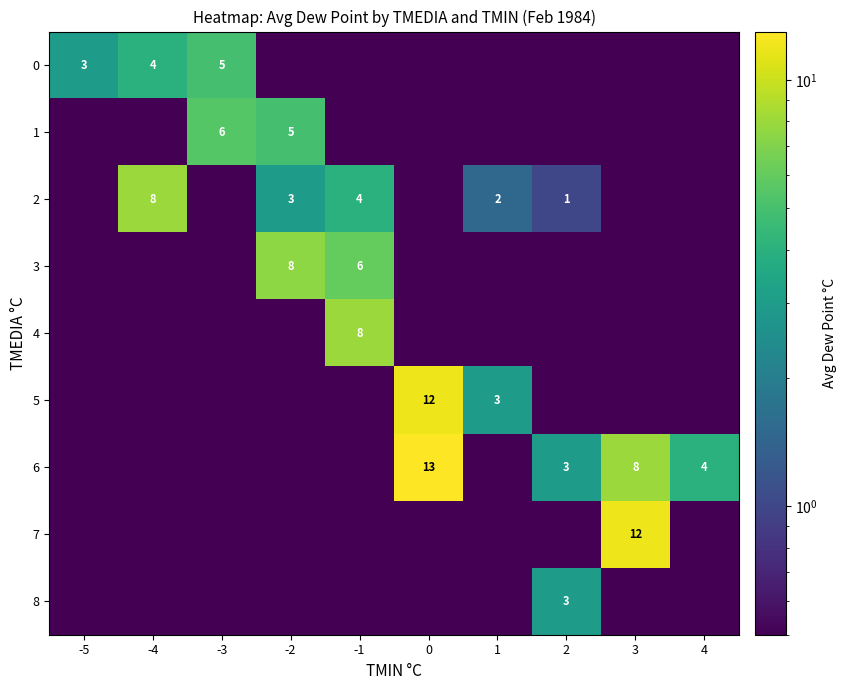

What is the difference between the second highest and minimum values in the row_6 series?

8.0